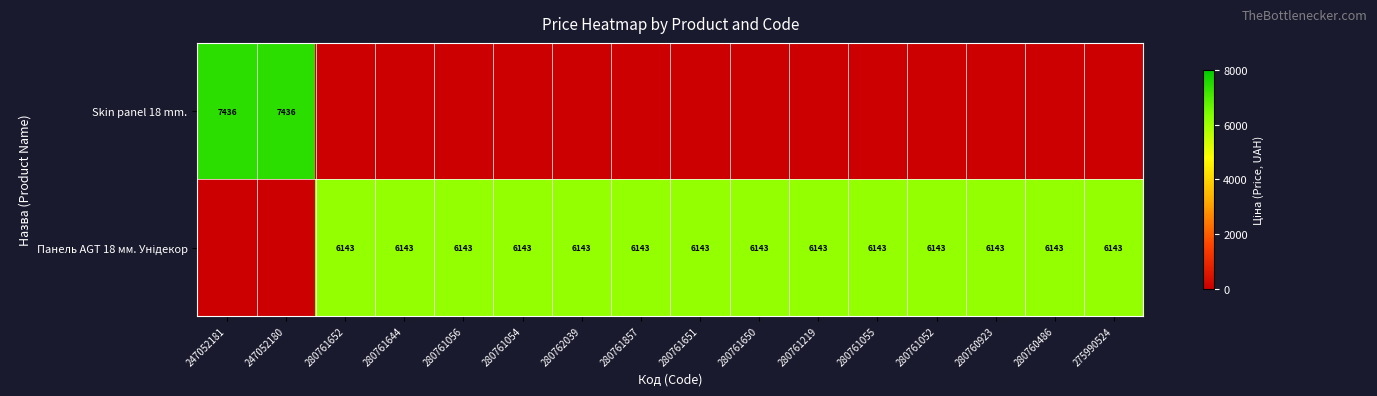

What is the maximum value shown in the chart?

7436.2